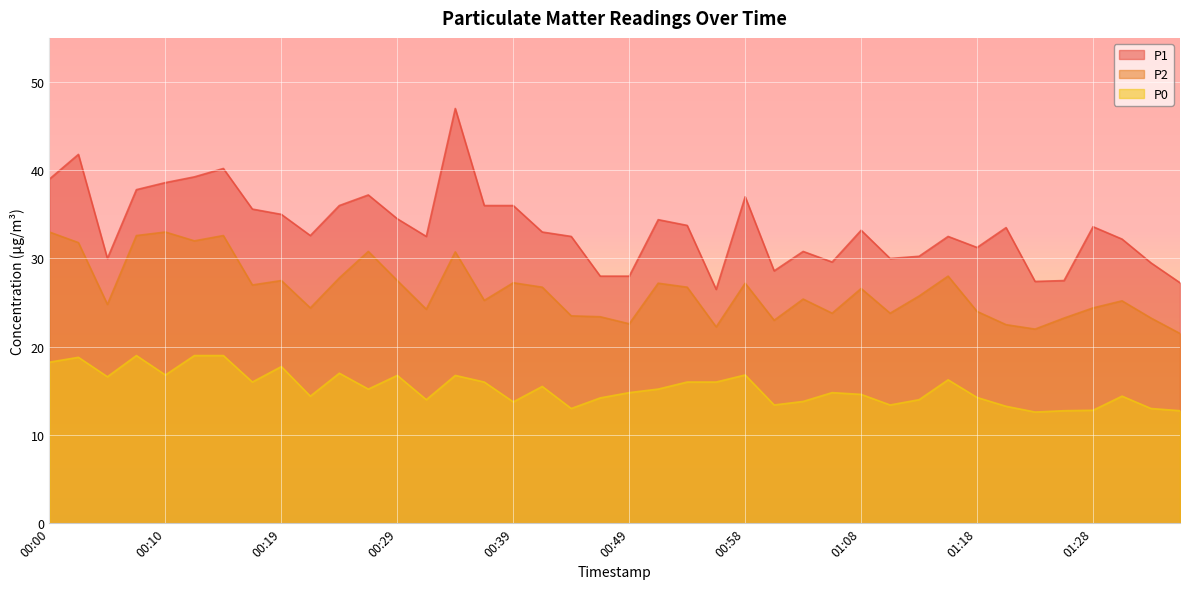

What position from the right is 01:35?

1